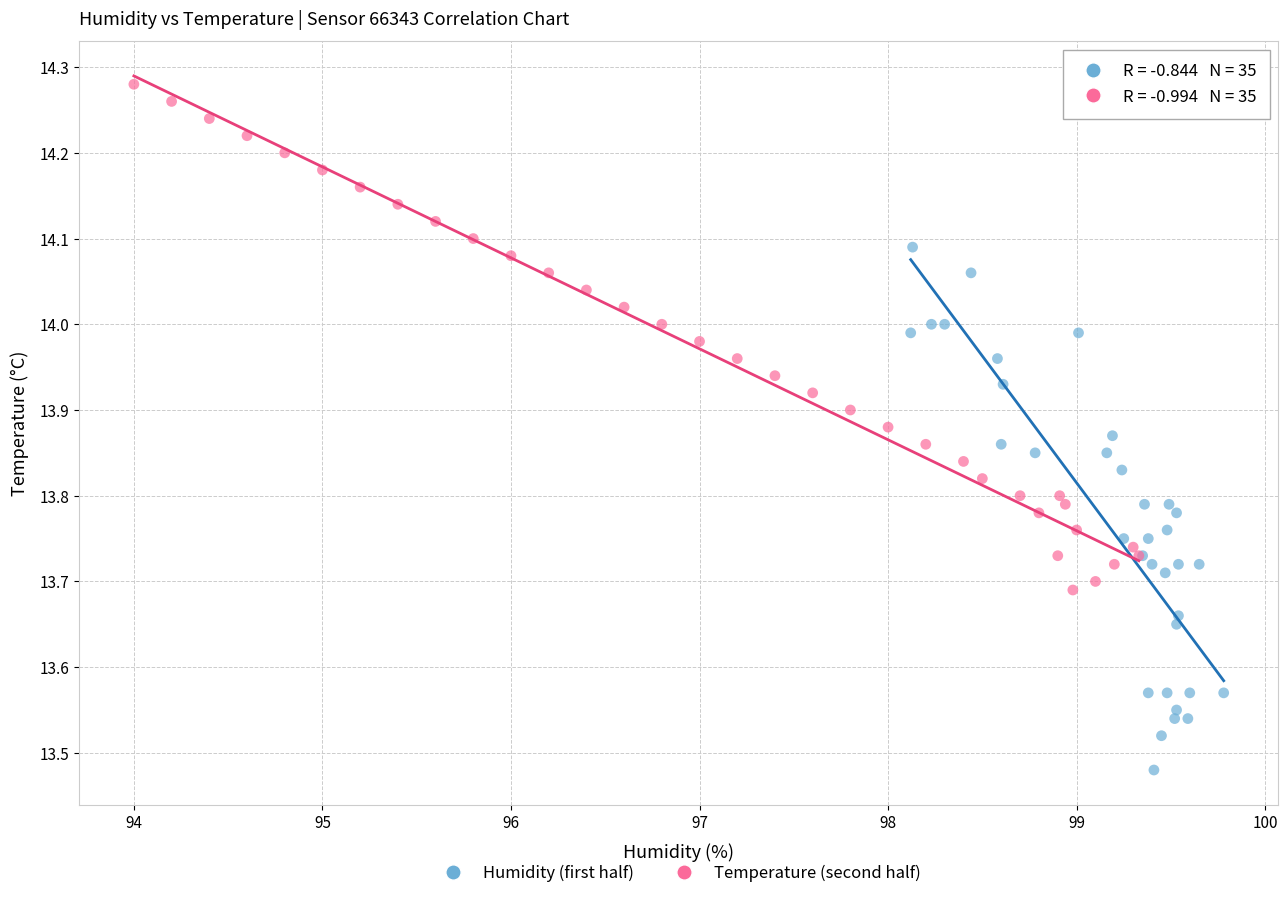

Which series has the largest Y range (max minus min)?

Humidity (first half)